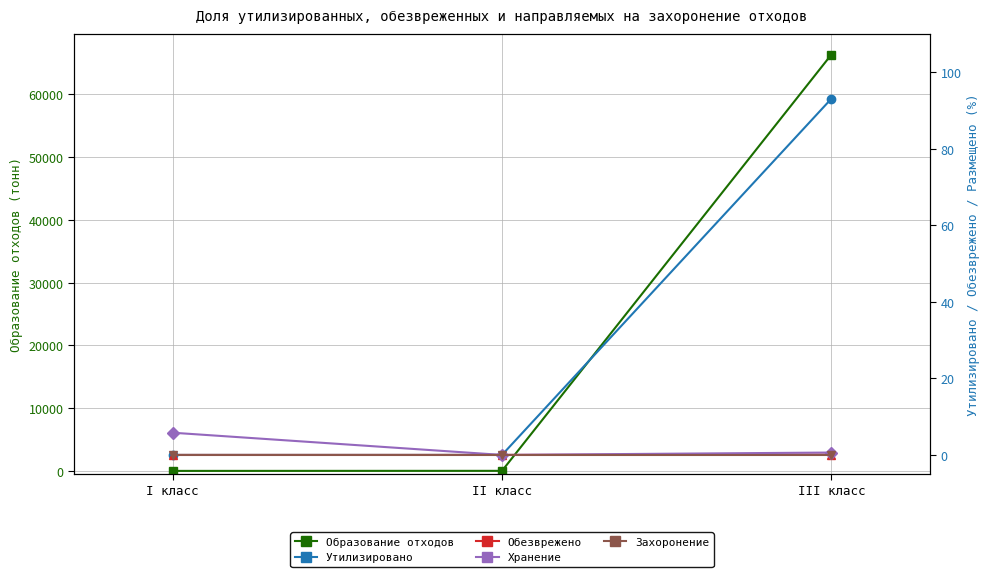

What position from the right is II класс?

2